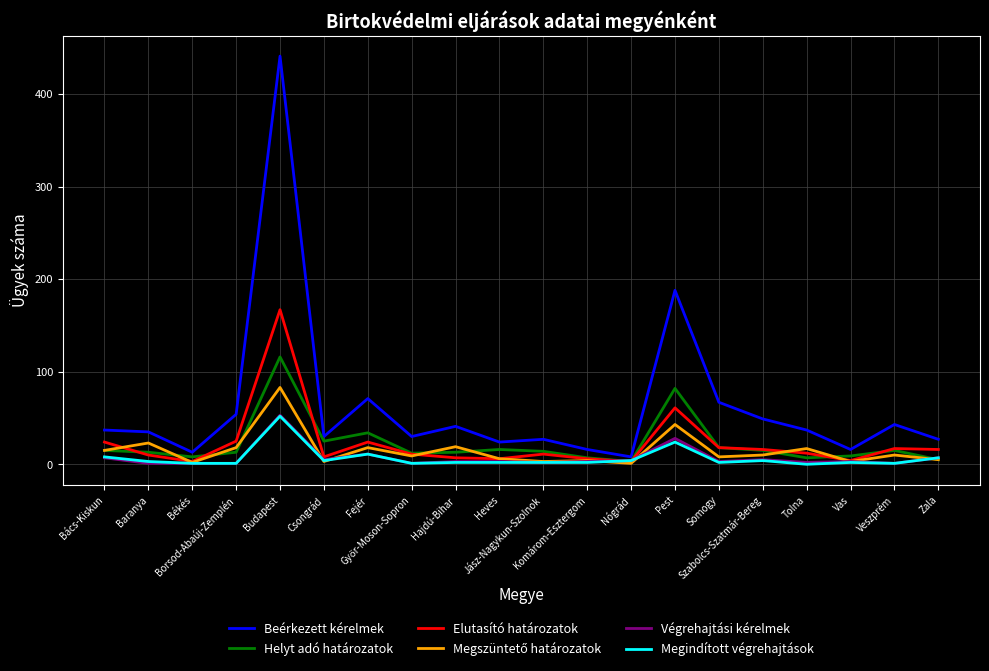

Is the value of Megindított végrehajtások at Békés greater than the value of Elutasító határozatok at Hajdú-Bihar?

No